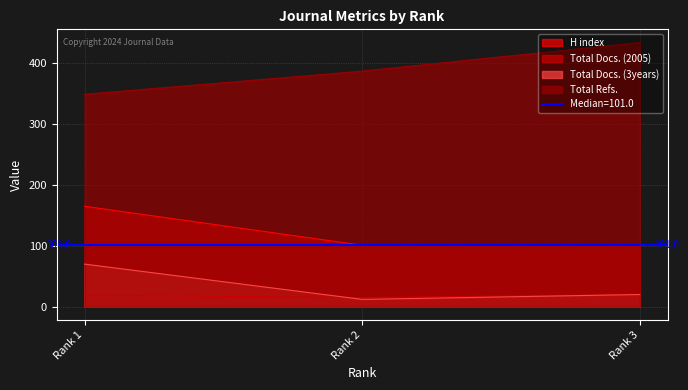

What is the average value of the Total Docs. (3years) series?

34